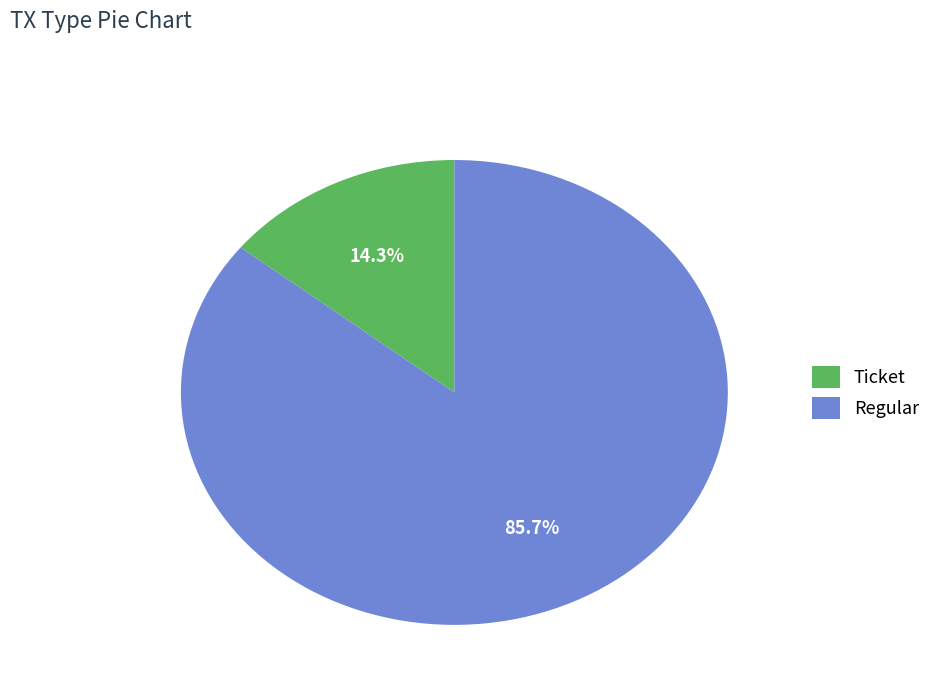

Rank the categories by value from highest to lowest.

Regular, Ticket